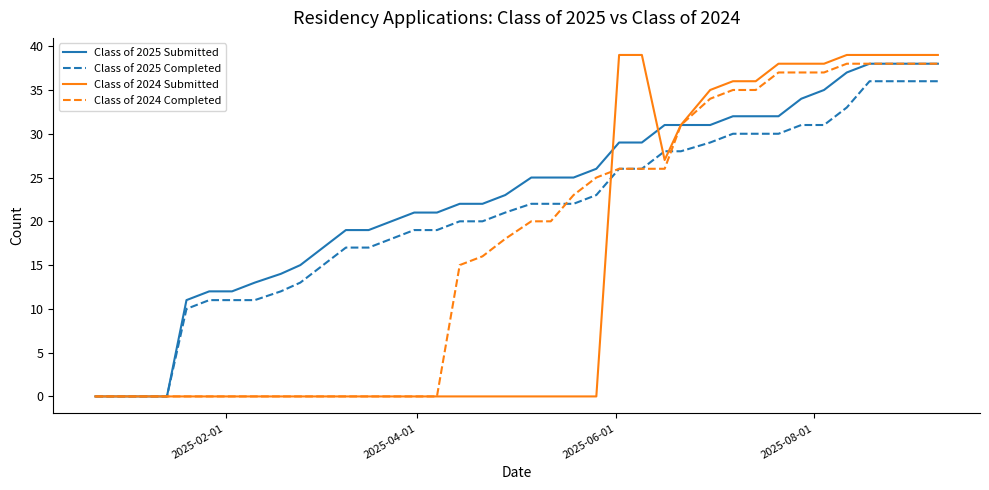

Which series has the largest total across all categories?

Class of 2025 Submitted